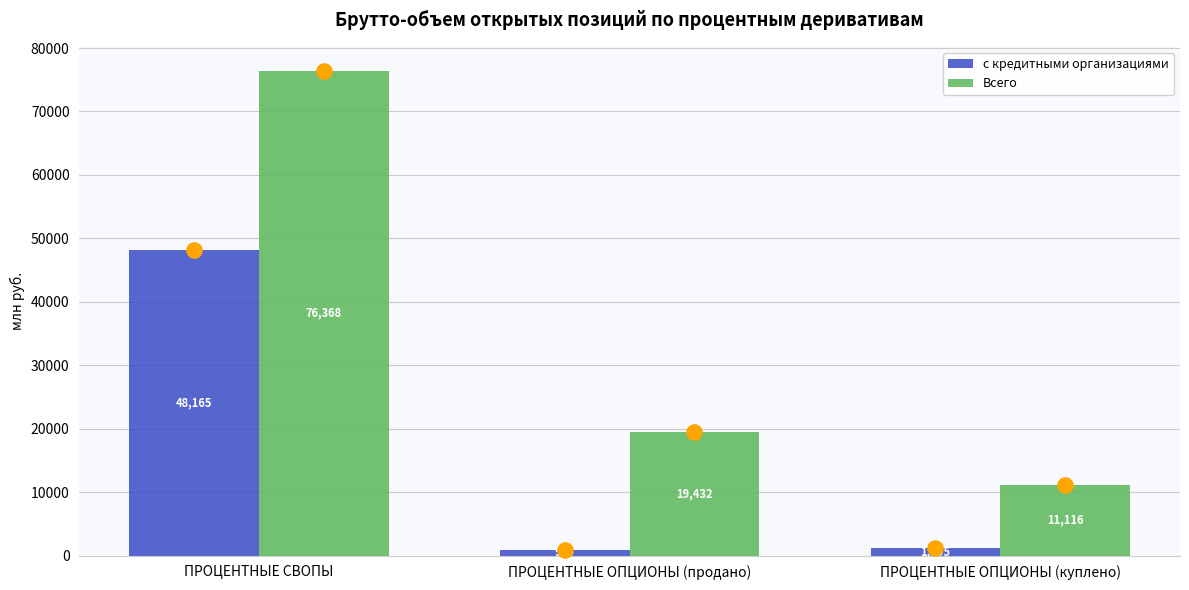

Which series reaches the maximum Y coordinate?

Всего